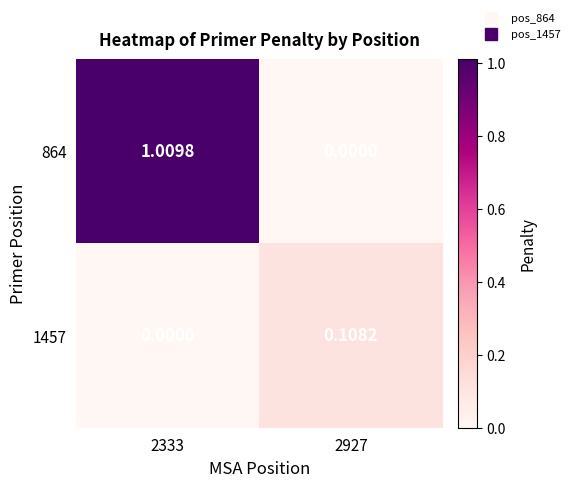

Is the value of 1457 at 2927 greater than the value of 864 at 2927?

Yes